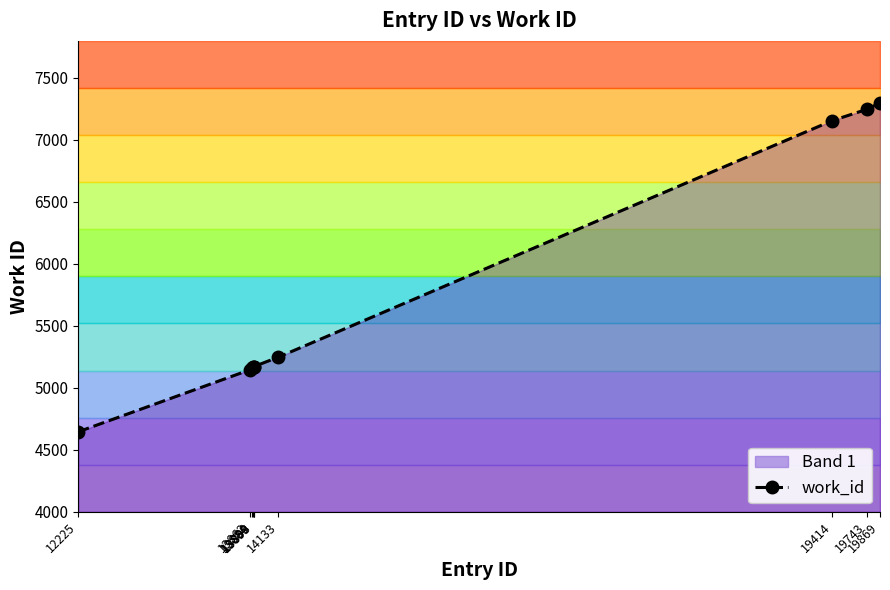

True or false: the data has more than 1 interior local peaks.

False